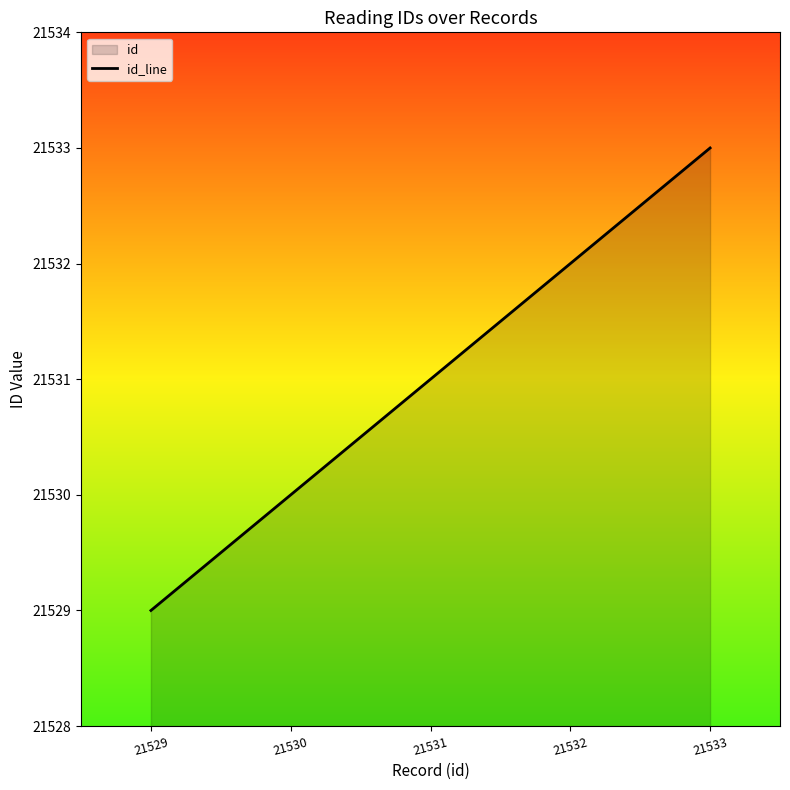

Reading left to right, transcribe all the data shown in this chart.

21529	21530	21531	21532	21533